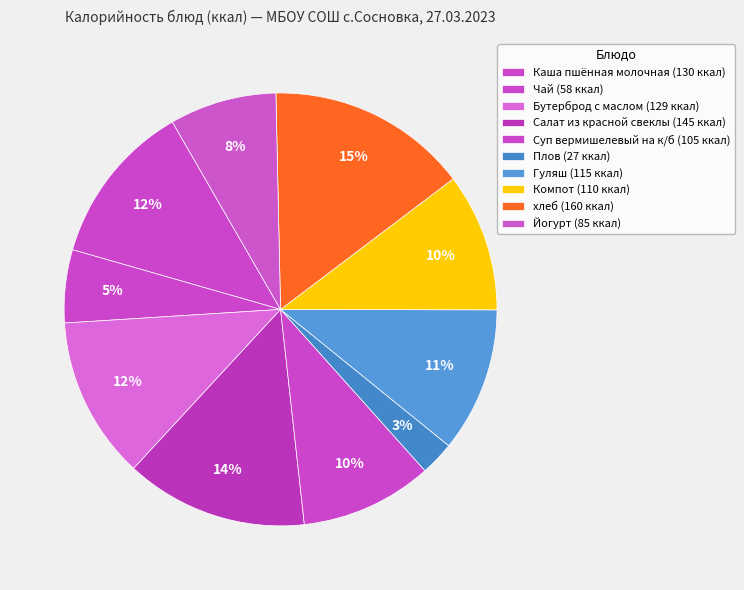

Between Плов and Гуляш, which is larger?

Гуляш